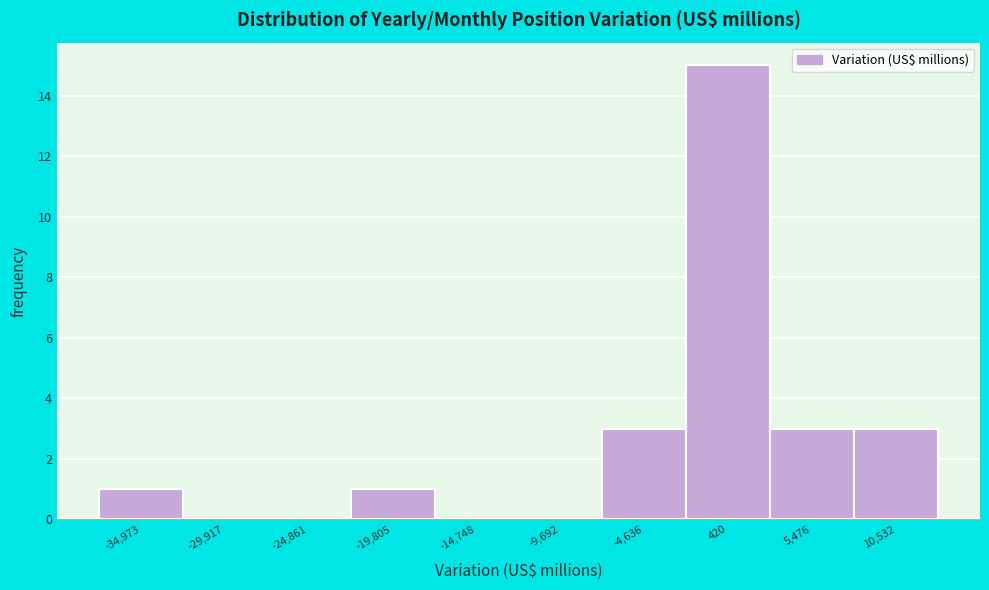

Which range on the x-axis has the tallest bar?

-2000 to 3000